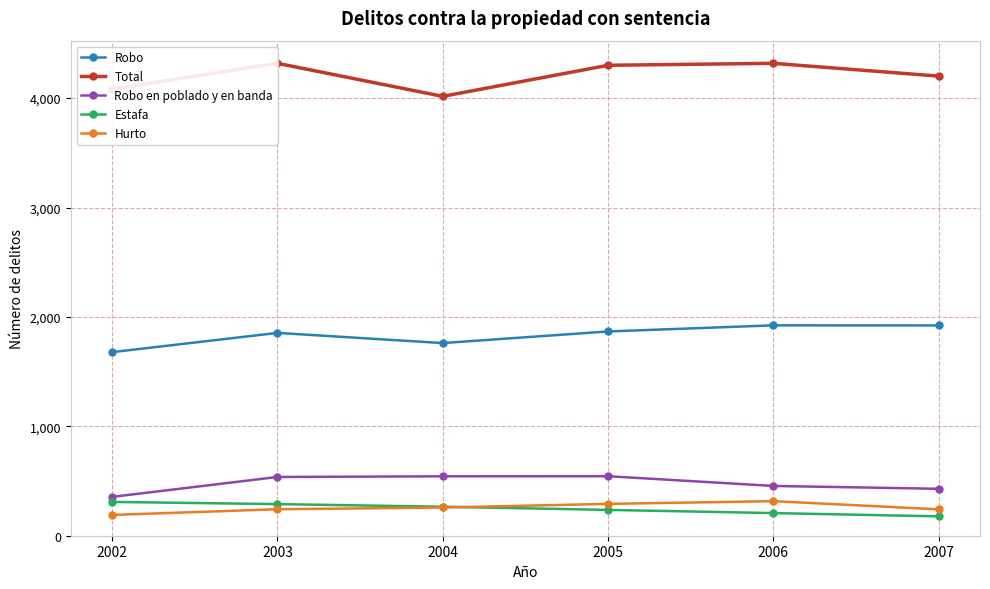

At which label does Total first exceed 4300?

2003